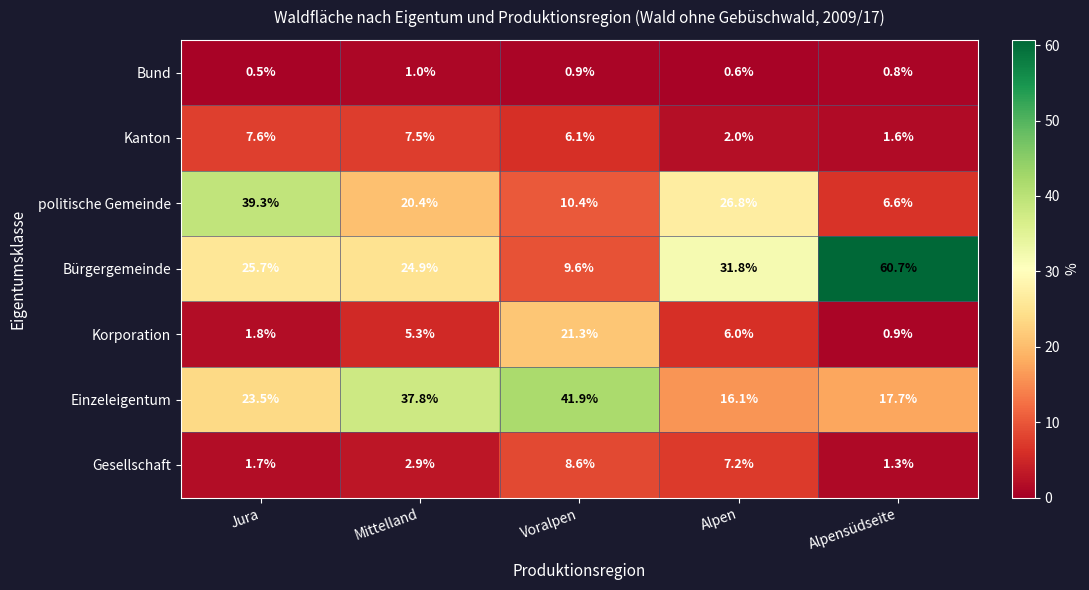

How many categories are shown in the chart?

5